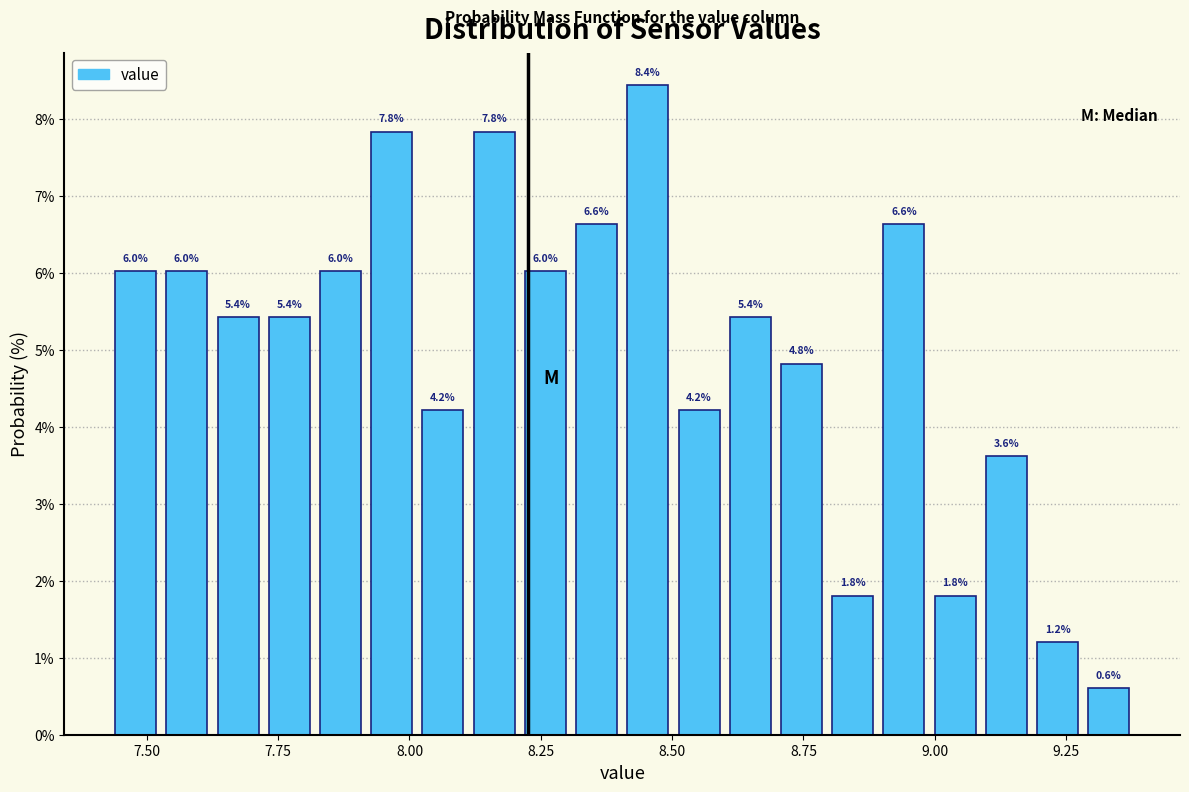

Read against the x-axis, roughly where is the centre of the tallest bar?

8.45